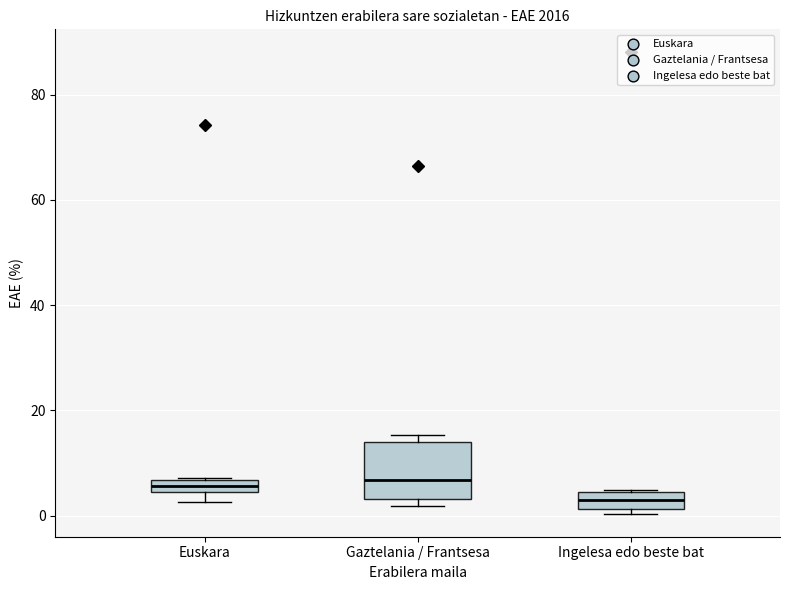

Which box is the tallest, from its lower edge to its upper edge?

Gaztelania / Frantsesa